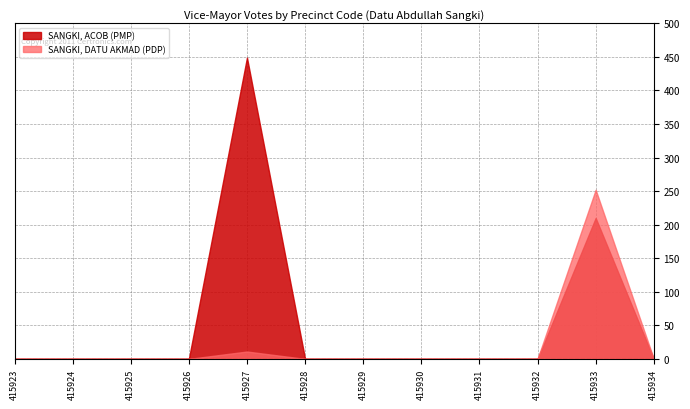

What is the difference between the maximum and second lowest values in the SANGKI, ACOB (PMP) series?

449